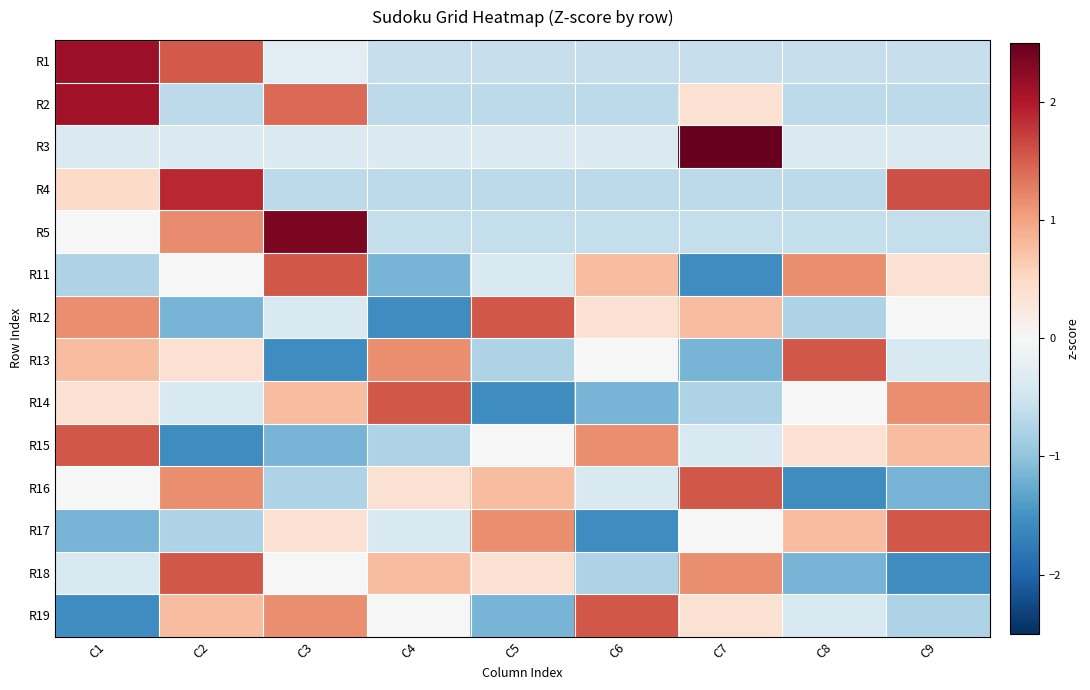

What is the total value across all series at C3?

2.5